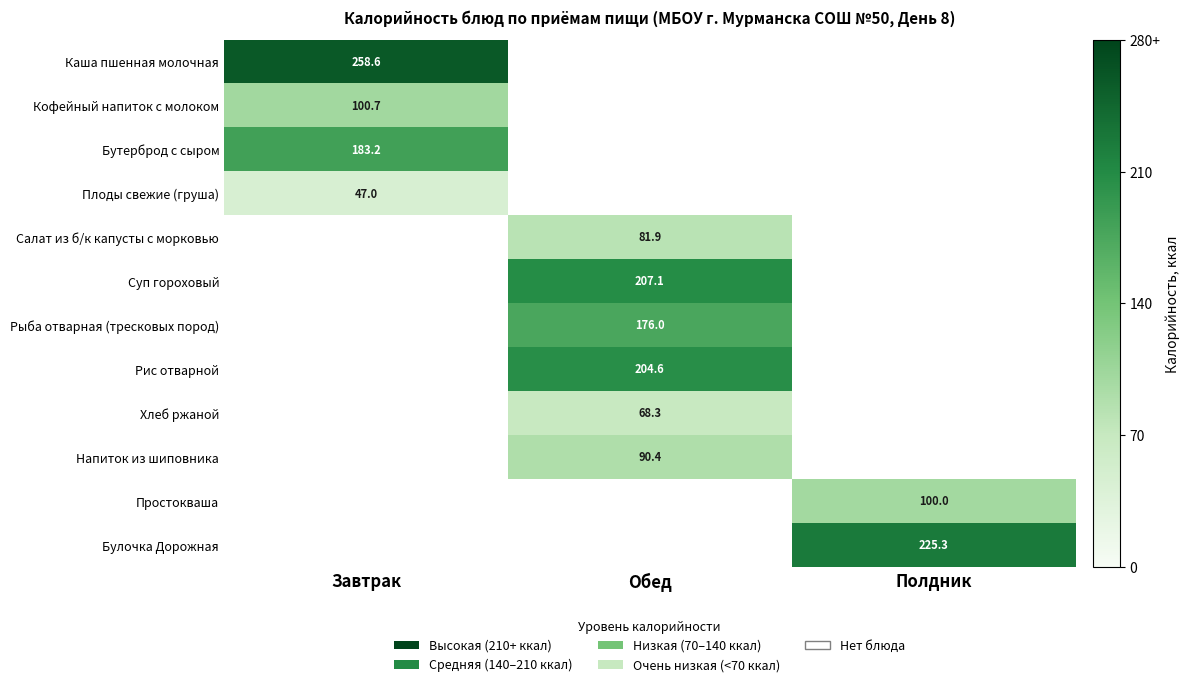

Is it true that Салат из б/к капусты с морковью equals 38.6 at Обед?

False